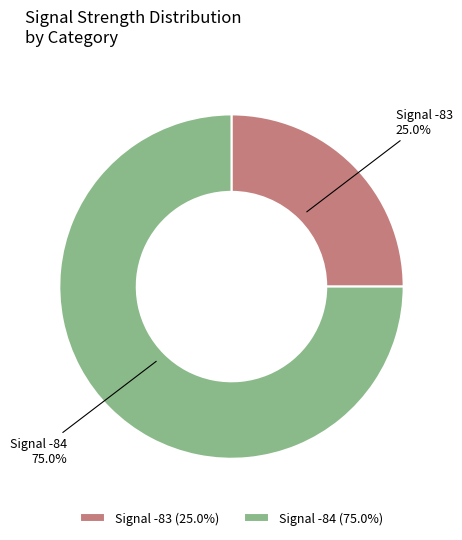

How many slices are in this pie chart?

2